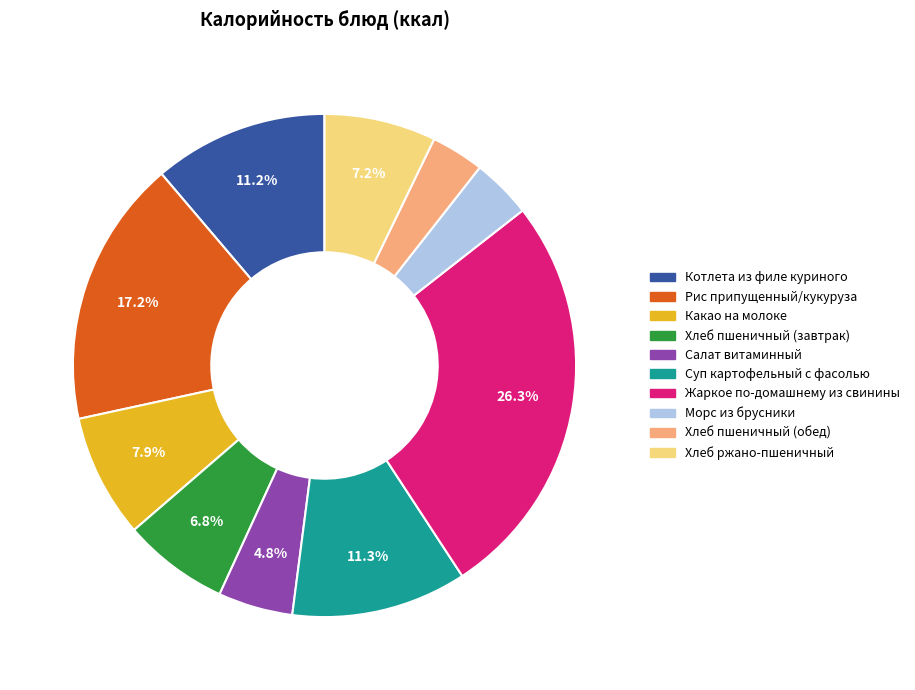

Which category has the biggest portion of the pie?

Жаркое по-домашнему из свинины